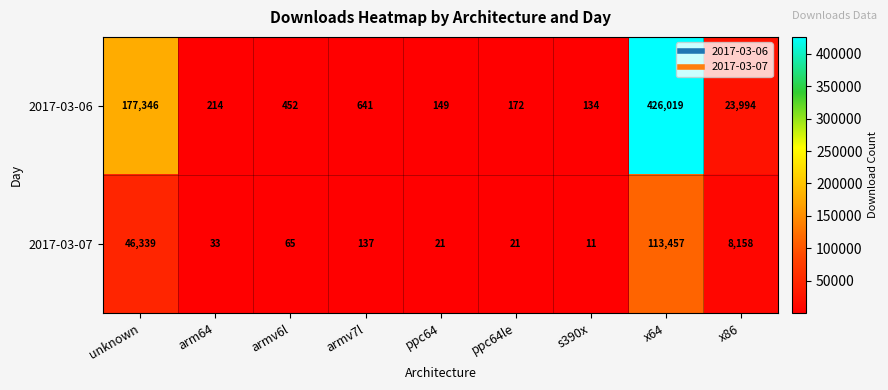

Reading left to right, list all the values displayed in this chart.

2017-03-06: unknown=177346	arm64=214	armv6l=452	armv7l=641	ppc64=149	ppc64le=172	s390x=134	x64=426019	x86=23994
2017-03-07: unknown=46339	arm64=33	armv6l=65	armv7l=137	ppc64=21	ppc64le=21	s390x=11	x64=113457	x86=8158